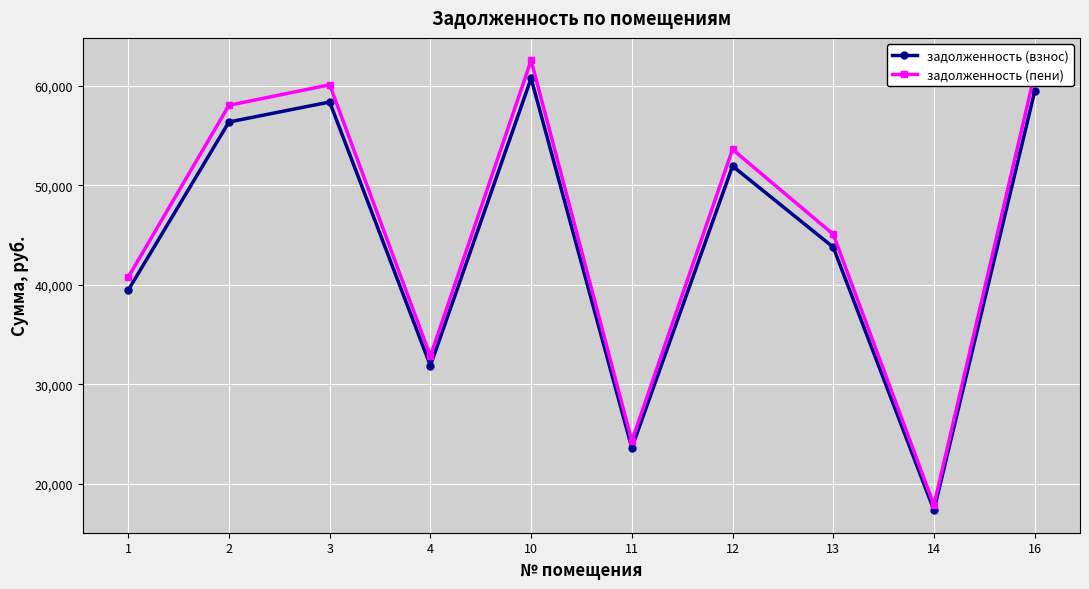

How many series are shown in this chart?

2